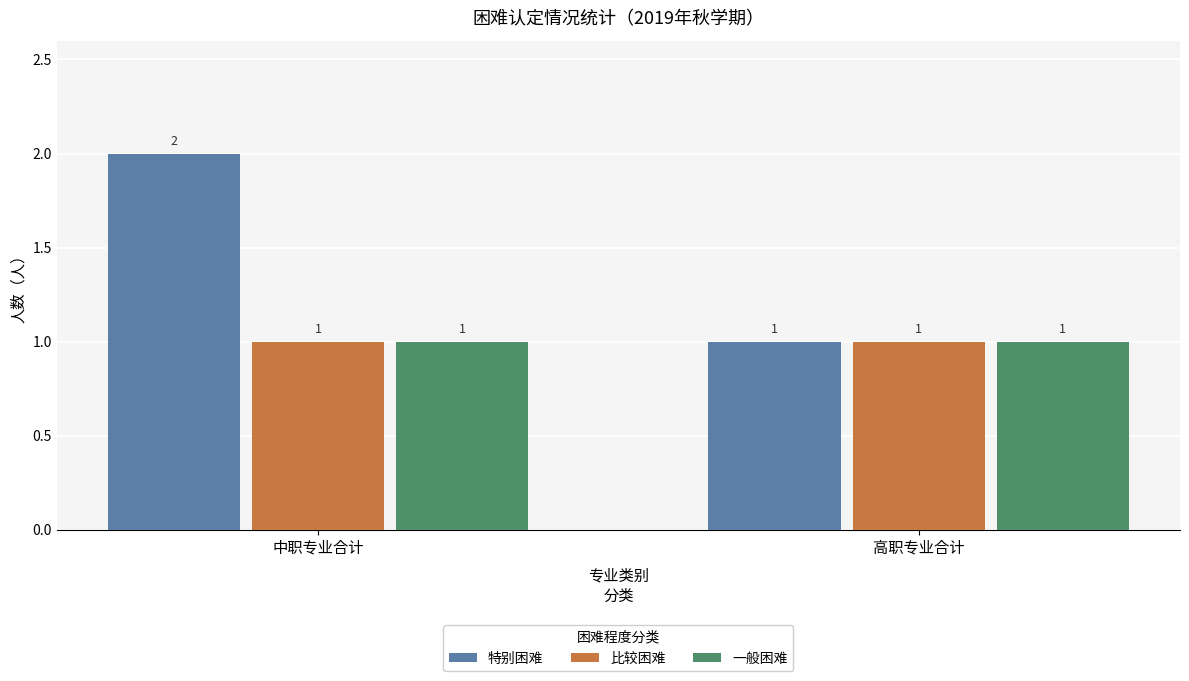

What is the sum of the 比较困难 values at 中职专业合计 and 高职专业合计?

2